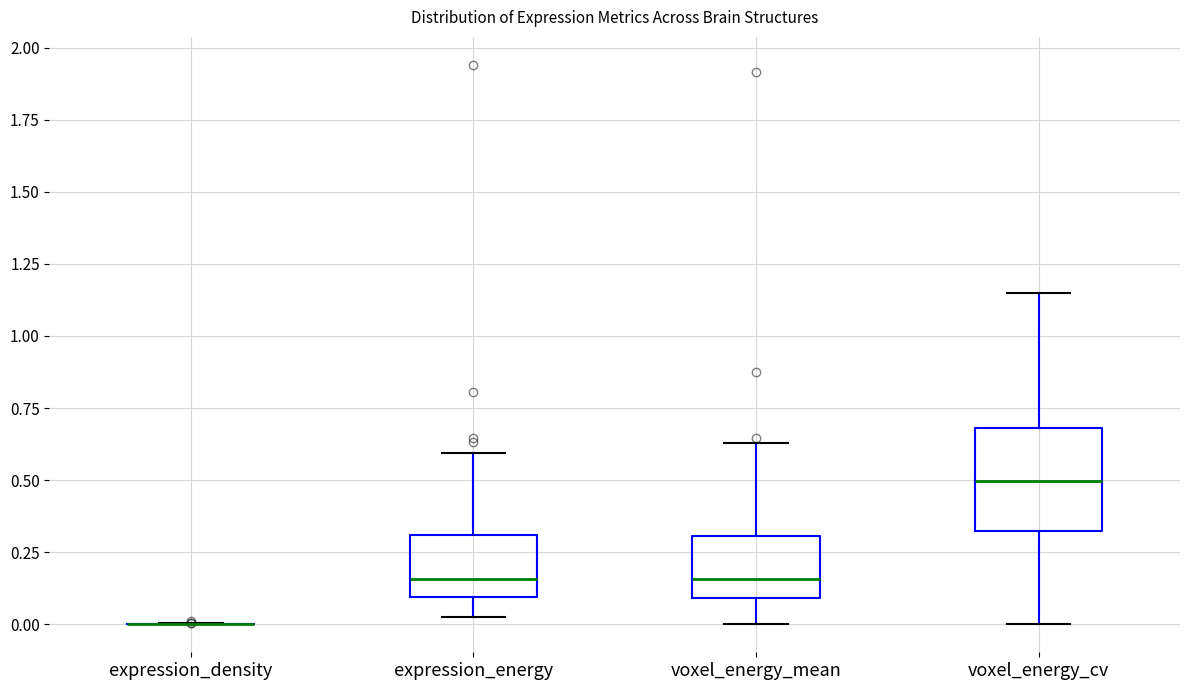

Which box is the tallest, from its lower edge to its upper edge?

voxel_energy_cv